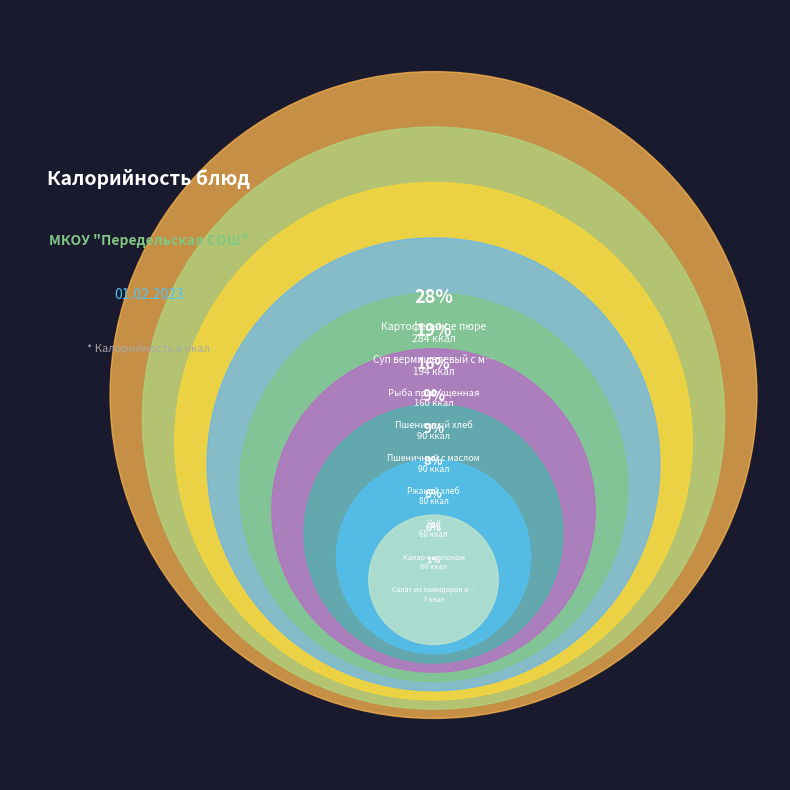

Which category has the biggest portion of the pie?

Картофельное пюре